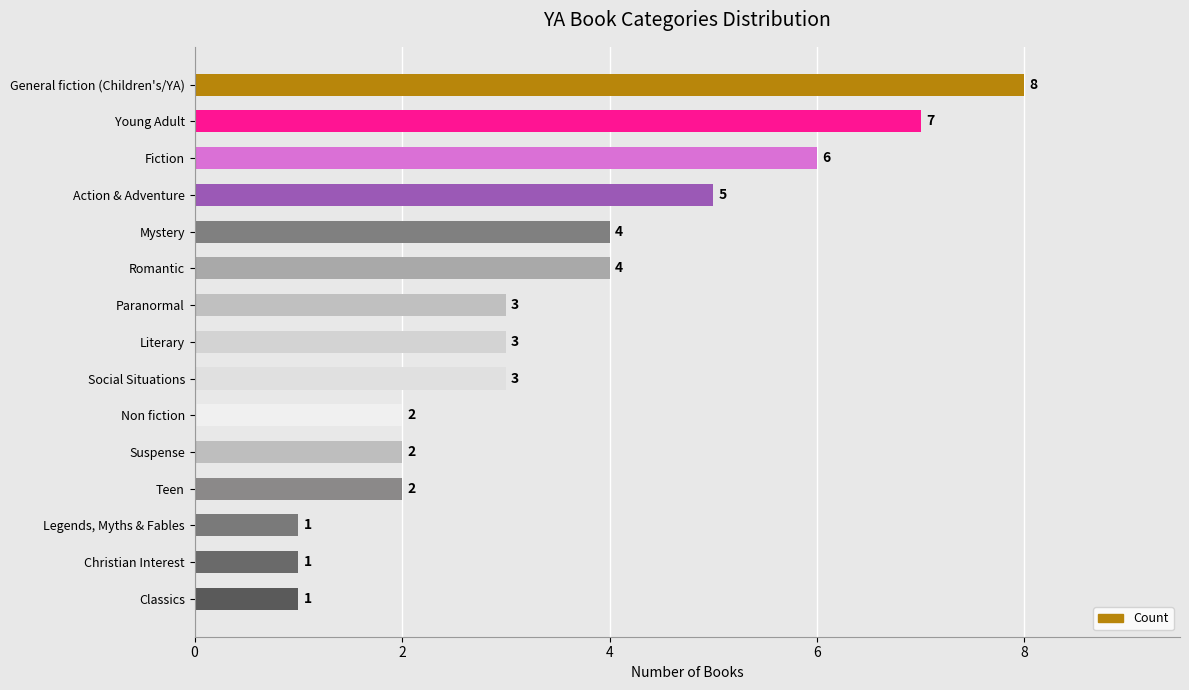

Reading top to bottom, what are all the values shown in this chart?

General fiction (Children's/YA)=8	Young Adult=7	Fiction=6	Action & Adventure=5	Mystery=4	Romantic=4	Paranormal=3	Literary=3	Social Situations=3	Non fiction=2	Suspense=2	Teen=2	Legends, Myths & Fables=1	Christian Interest=1	Classics=1